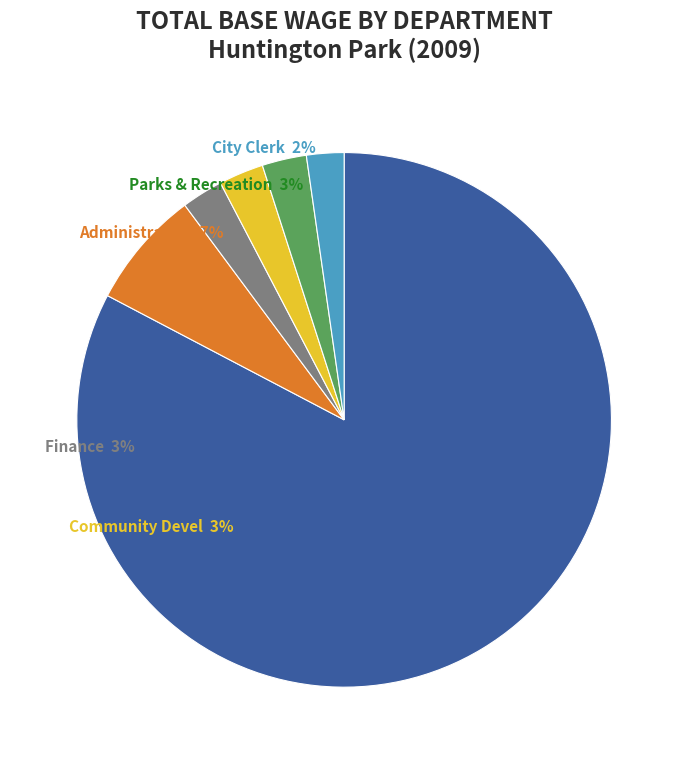

Count the number of slices in the pie.

6